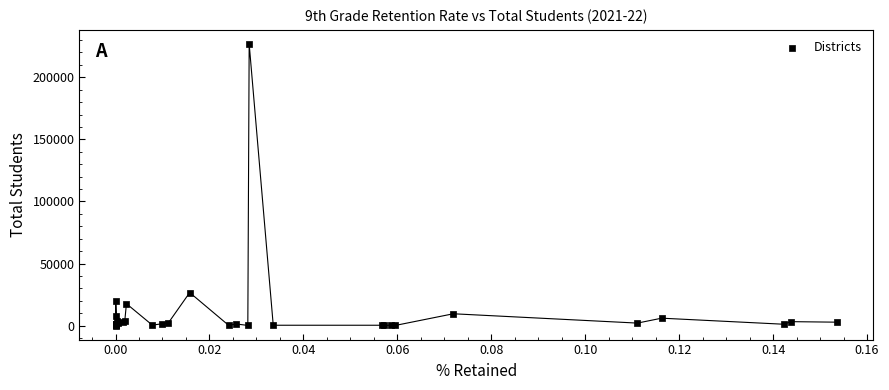

What Y value in the scatter plot is closest to 113459?

26590